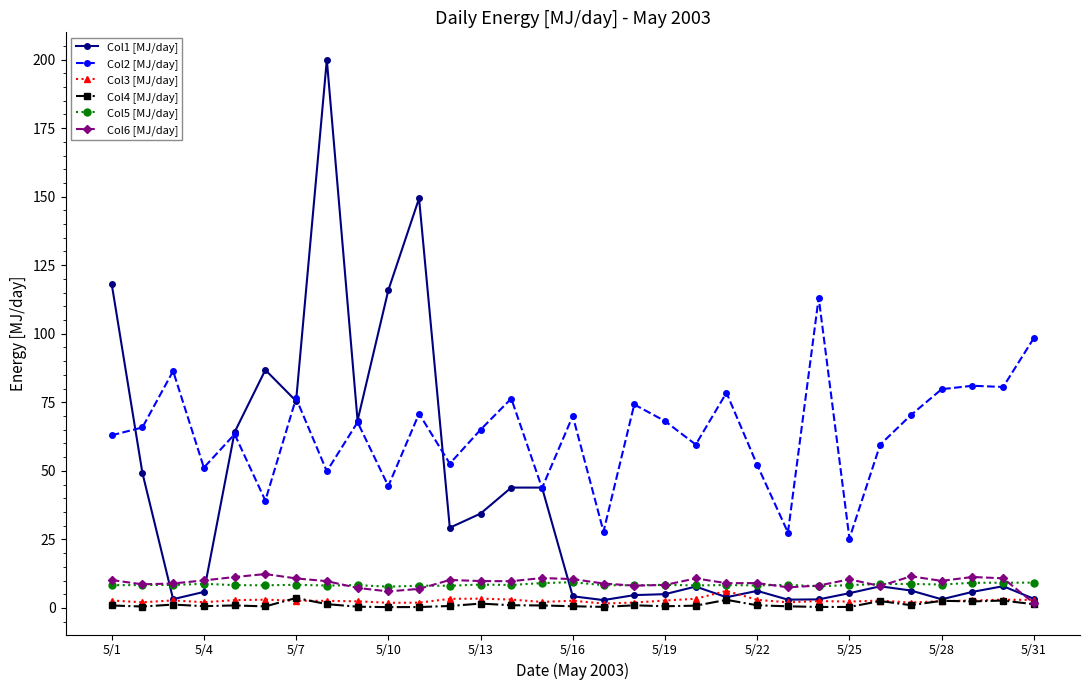

True or false: Col5 [MJ/day] and Col2 [MJ/day] intersect in this chart.

False